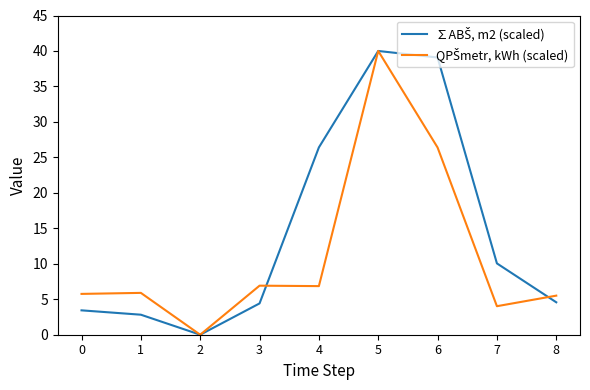

At which category is the sum across all series the highest?

5